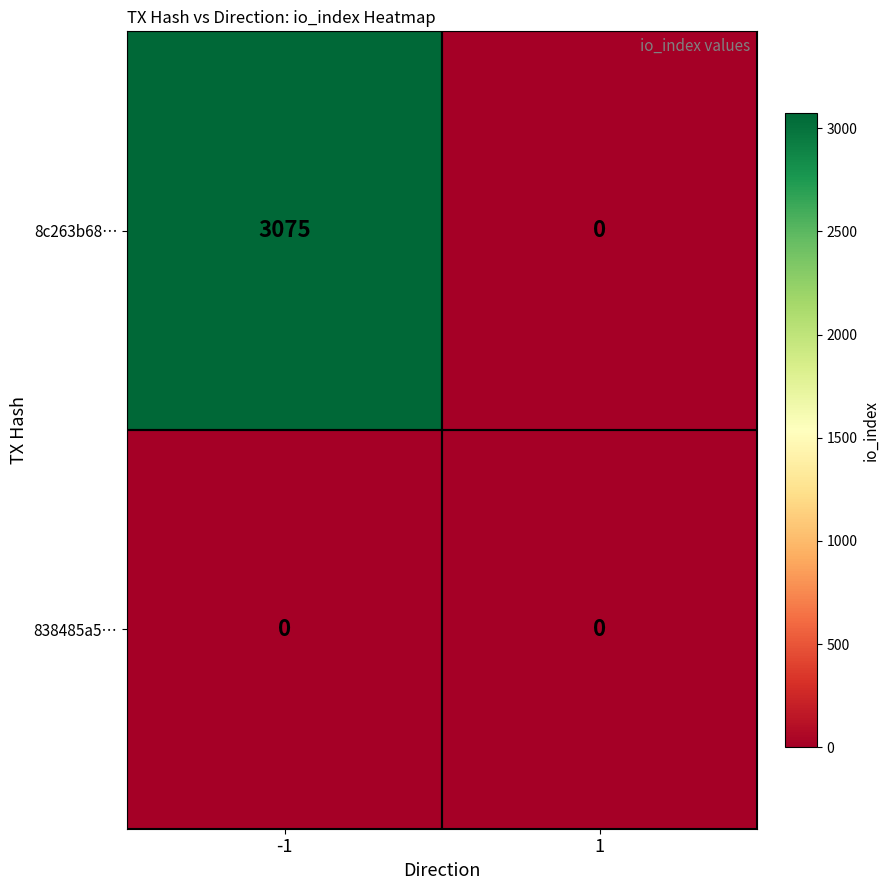

True or false: 838485a5… has a value of 0 at 1.

True